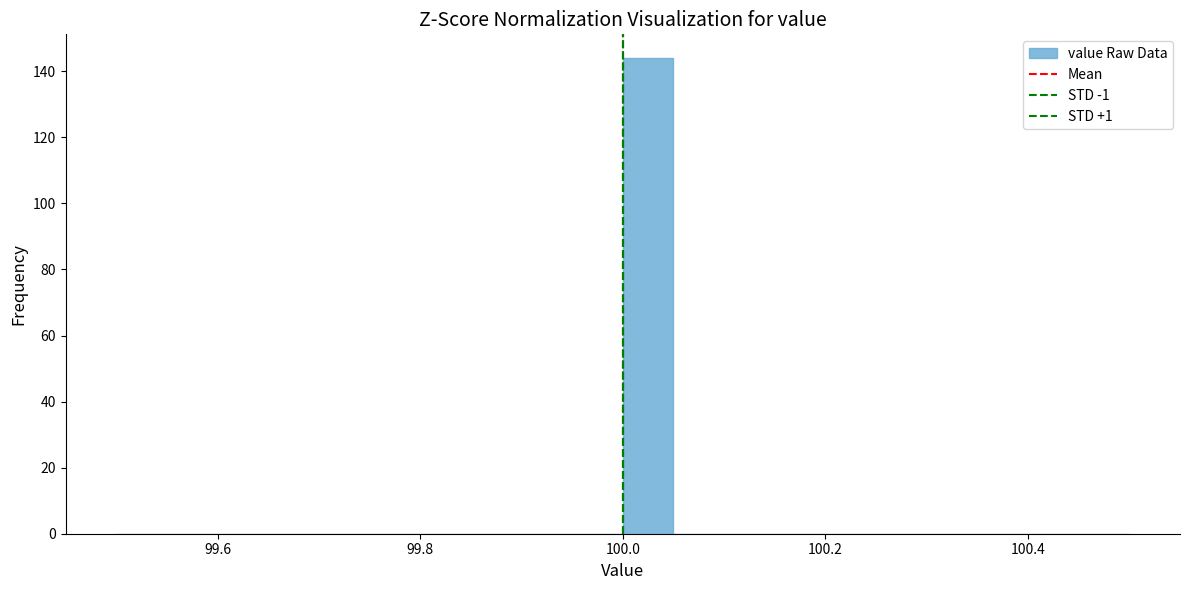

Read against the x-axis, roughly where is the centre of the tallest bar?

100.02